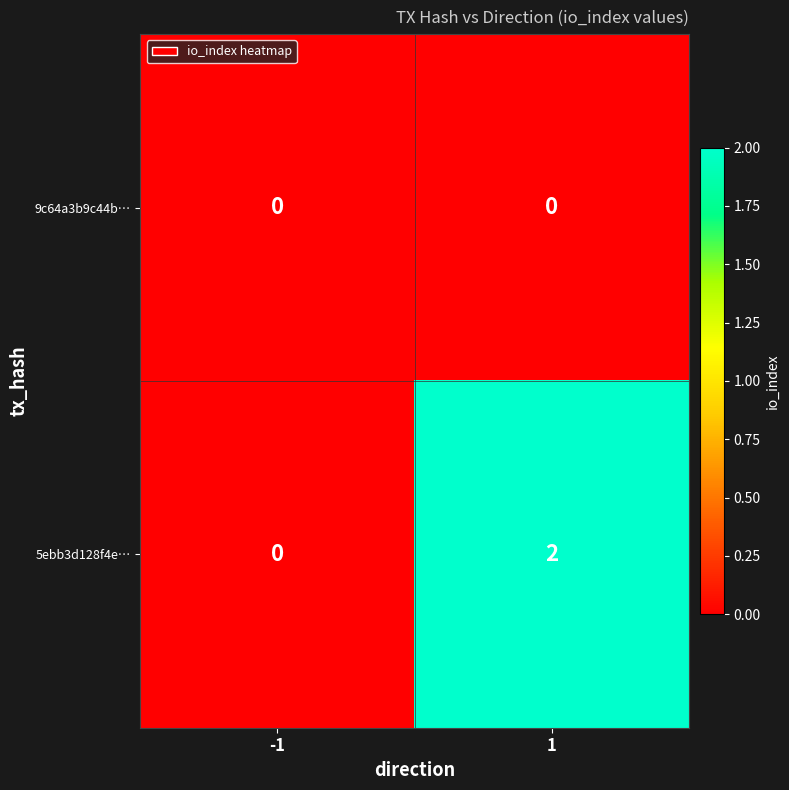

Count the number of categories in the chart.

2